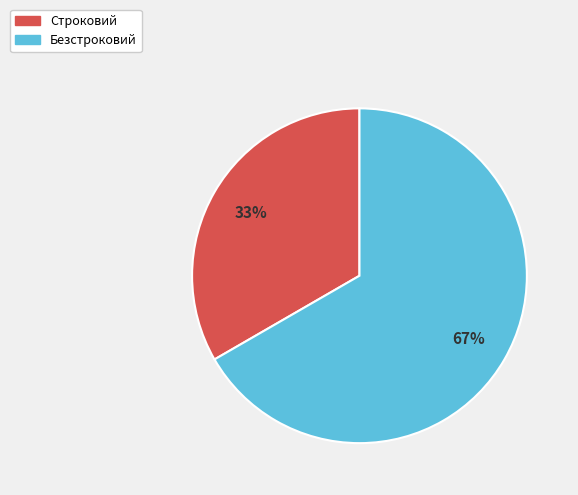

Which category has the biggest portion of the pie?

Безстроковий